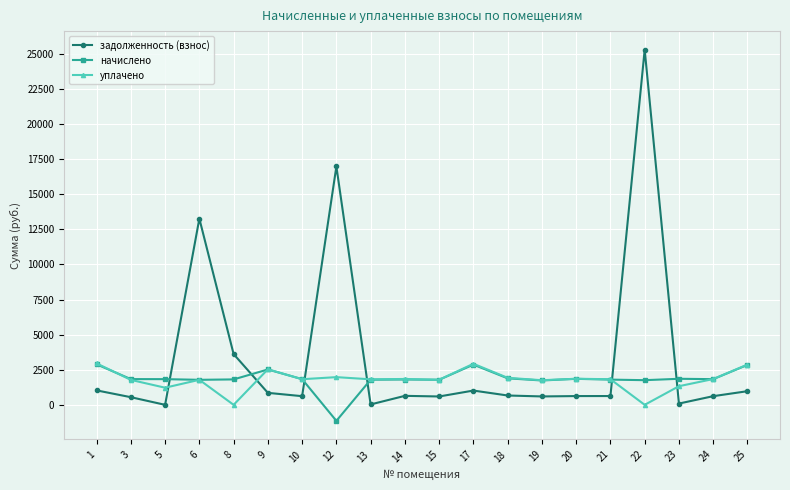

What is the value of the начислено point at the 1st from the left?

2885.1